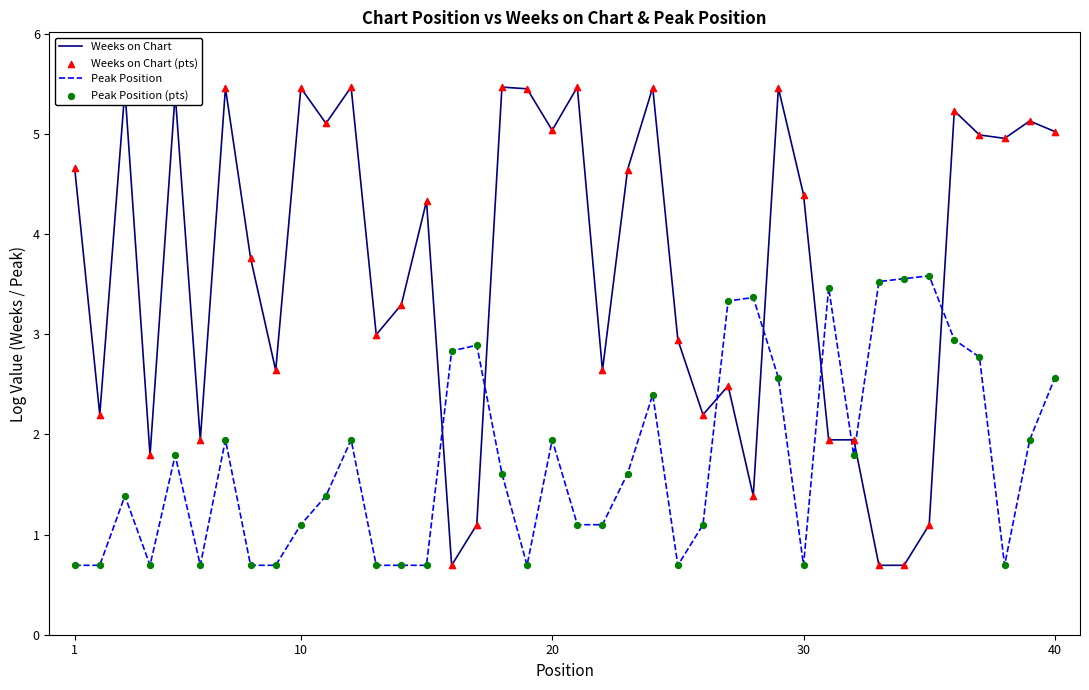

Which series has the largest range (max minus min)?

Weeks on Chart